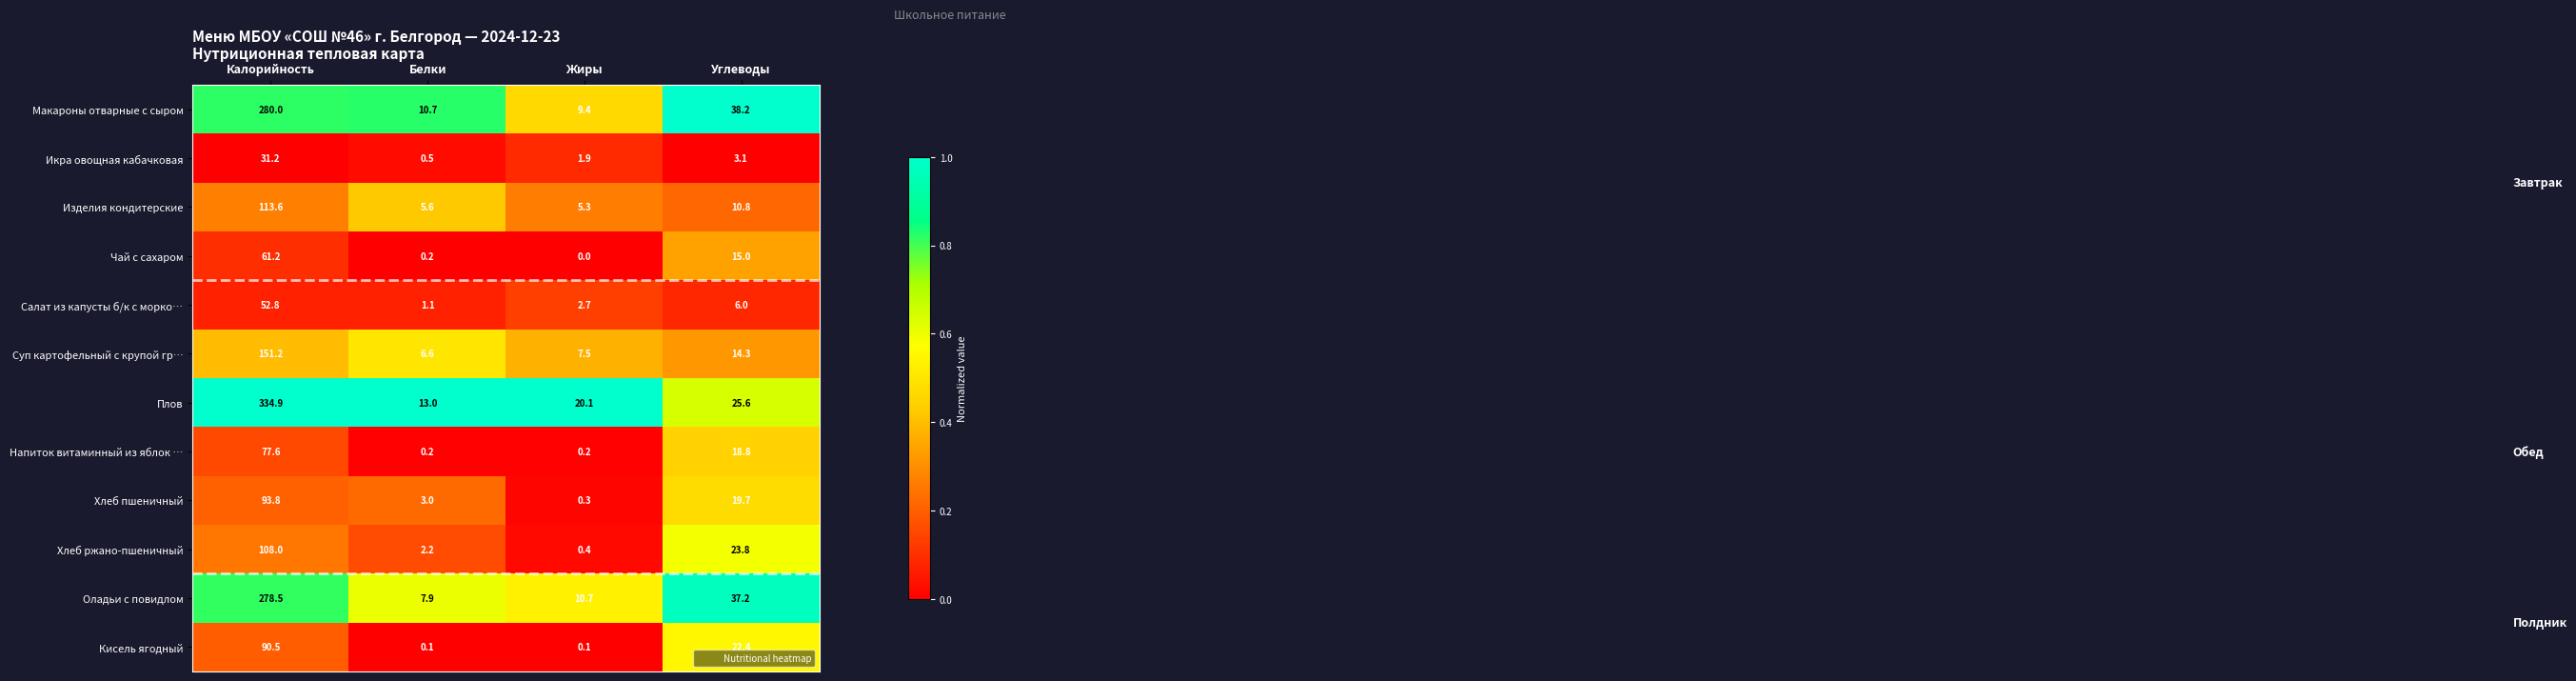

Which series changed the most between Калорийность and Белки?

Плов